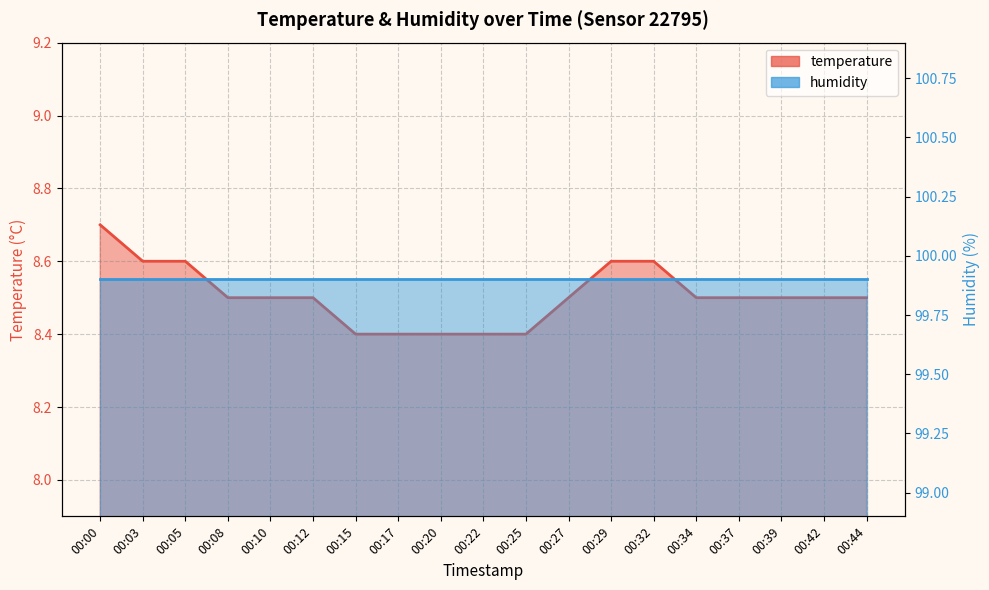

True or false: the data shows 8.5 at 00:08.

True